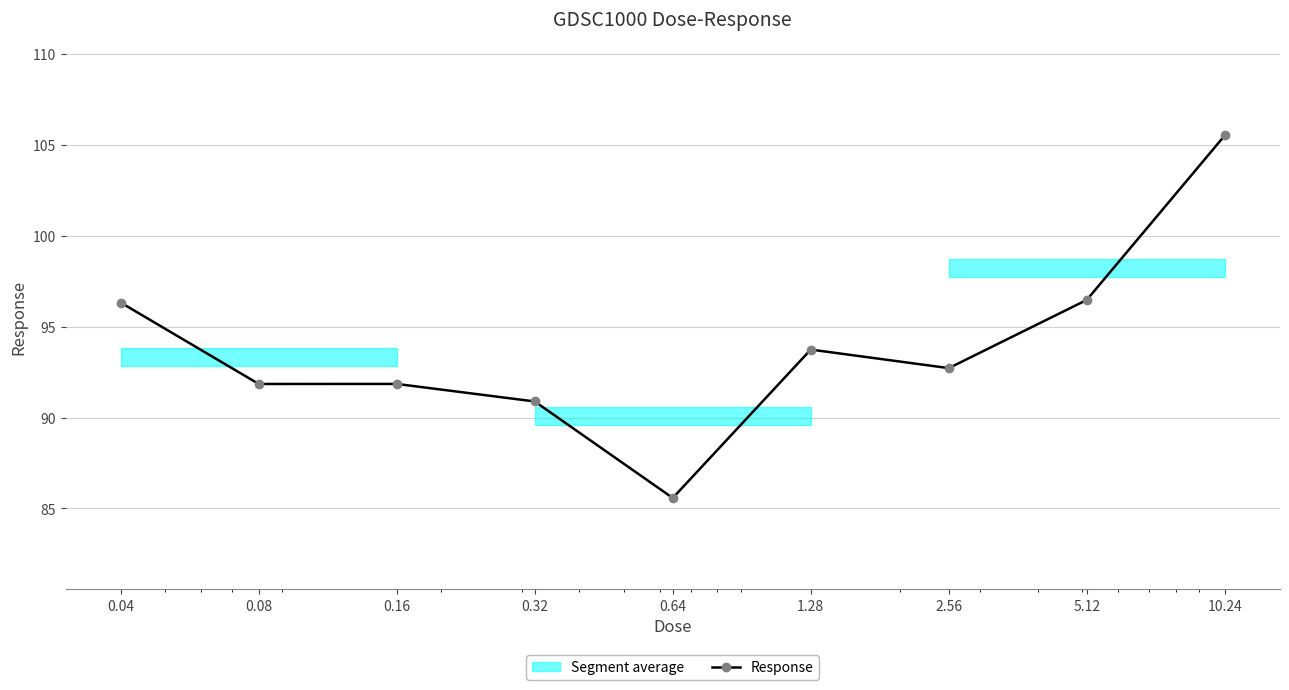

Reading left to right, what are all the values shown in this chart?

0.04=96.3	0.08=91.8	0.16=91.8	0.32=90.9	0.64=85.6	1.28=93.7	2.56=92.7	5.12=96.5	10.24=105.5